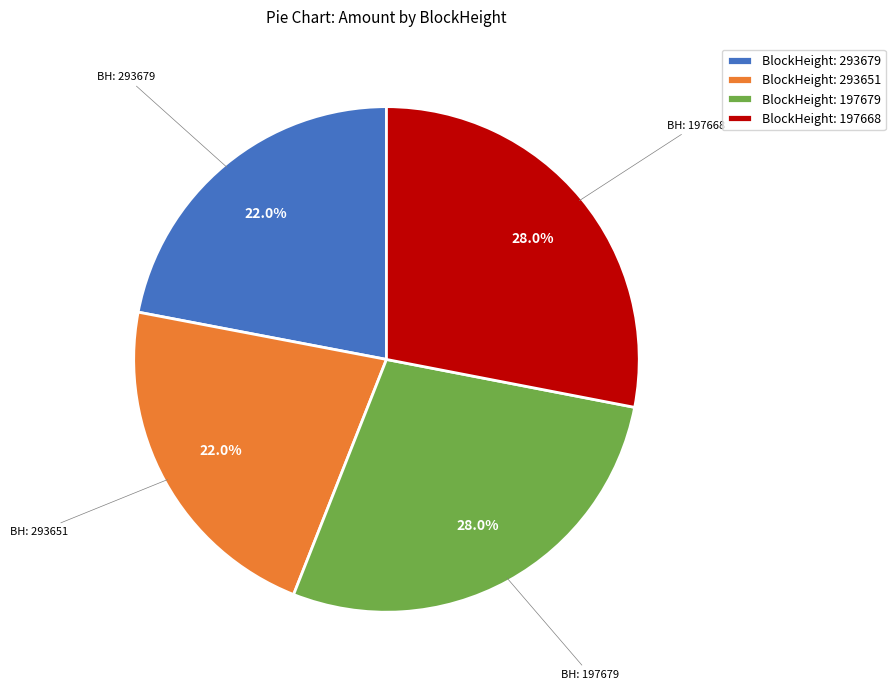

What is the ratio of the value at BlockHeight: 293679 to the value at BlockHeight: 293651?

1.0